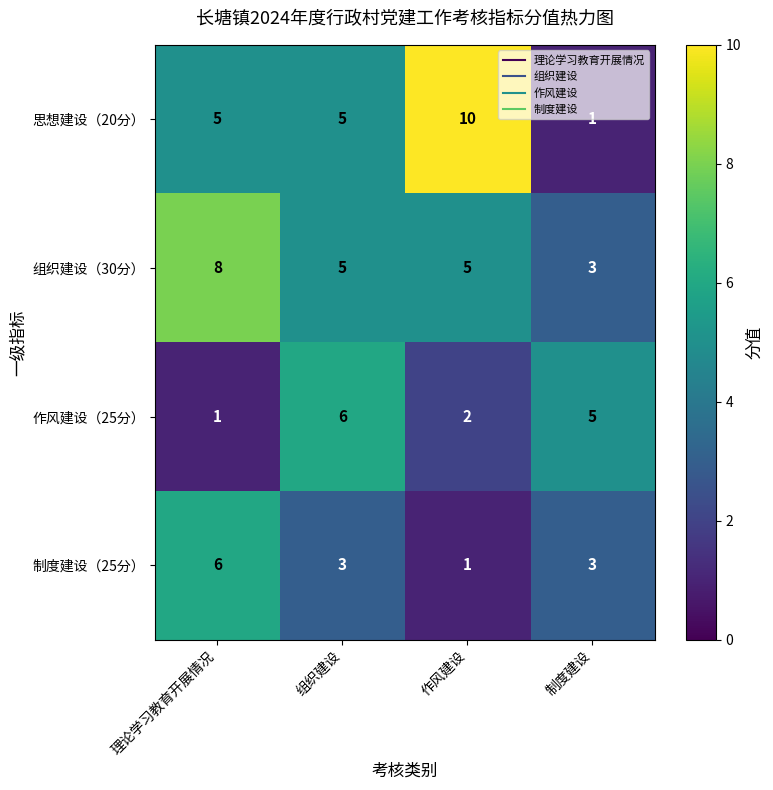

Which category has the highest value across all series?

作风建设